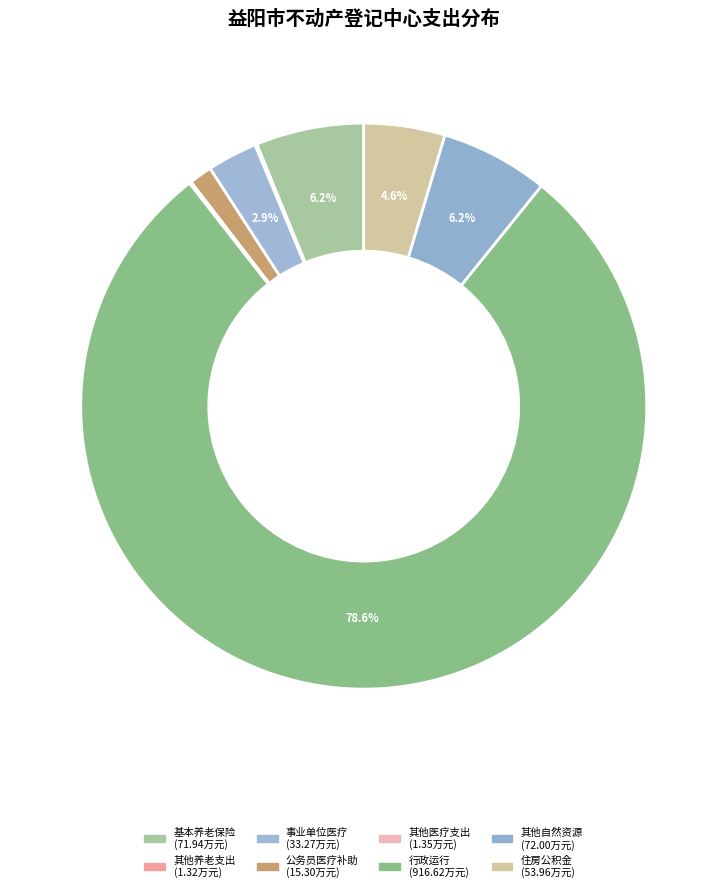

Is there a majority slice in this chart?

Yes